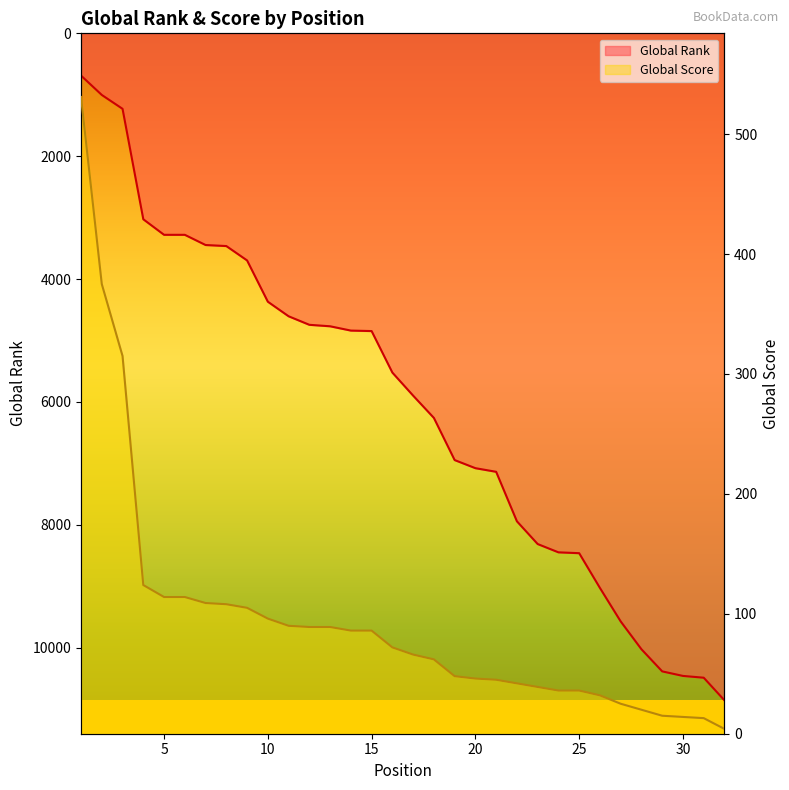

Is the value of Global Score at 26 greater than the value of Global Rank at 17?

No